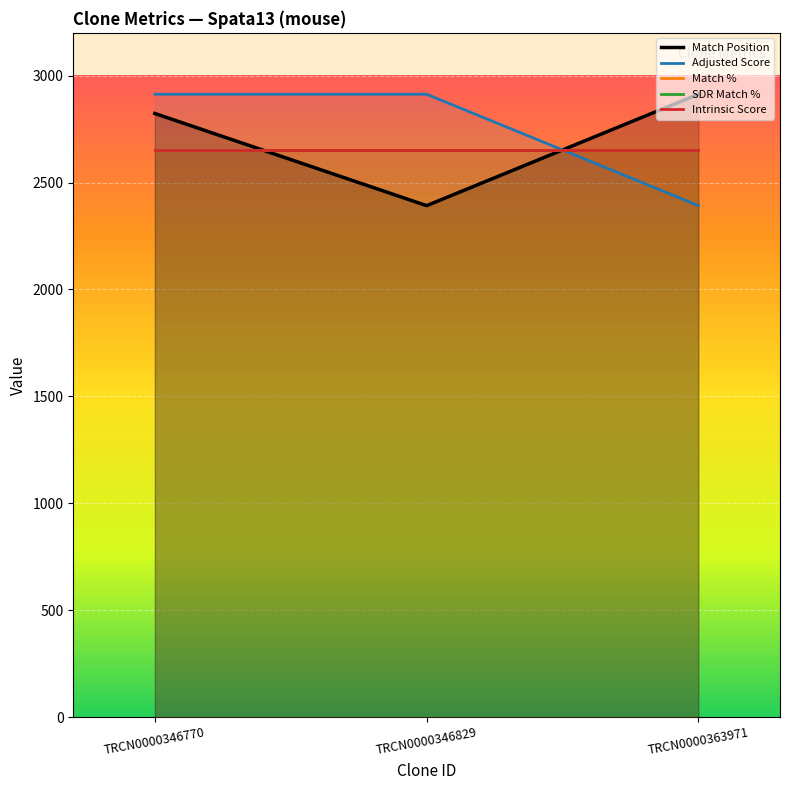

At TRCN0000346770, list the series in order from largest to smallest.

Adjusted Score, Match Position, Match %, SDR Match %, Intrinsic Score